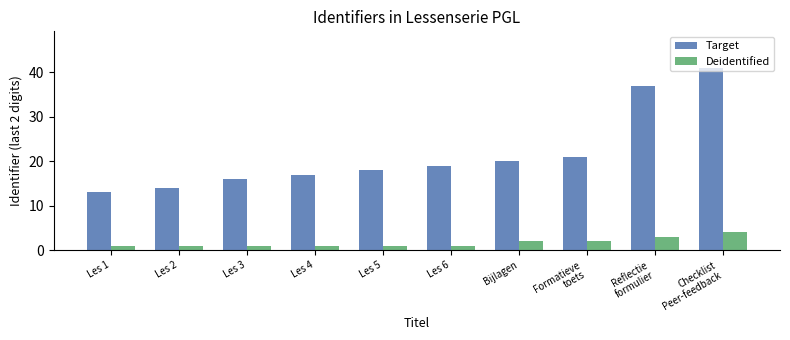

What are all the series names shown in the legend?

Target, Deidentified